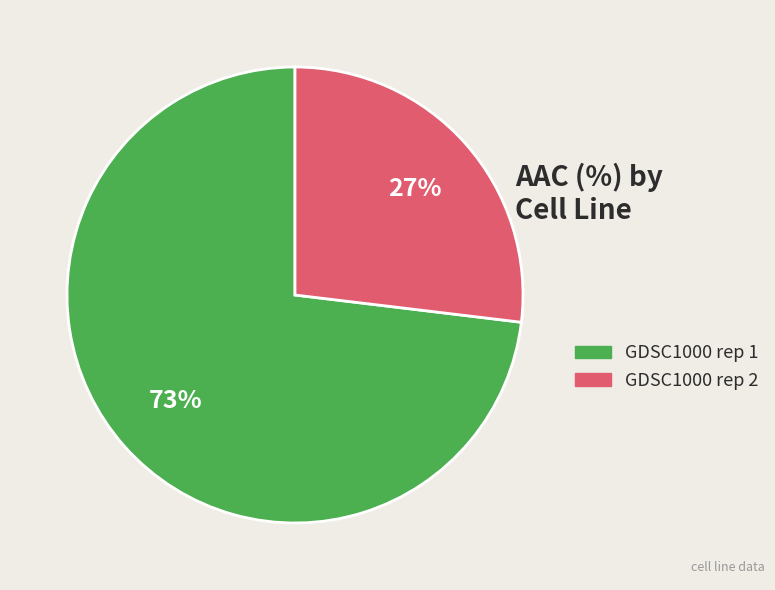

To the nearest percent, what is the average slice percentage?

50%